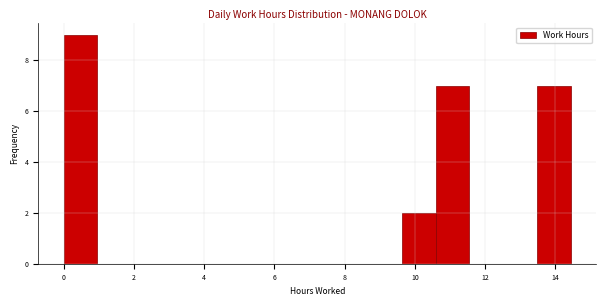

Which range on the x-axis has the tallest bar?

0.0 to 1.0